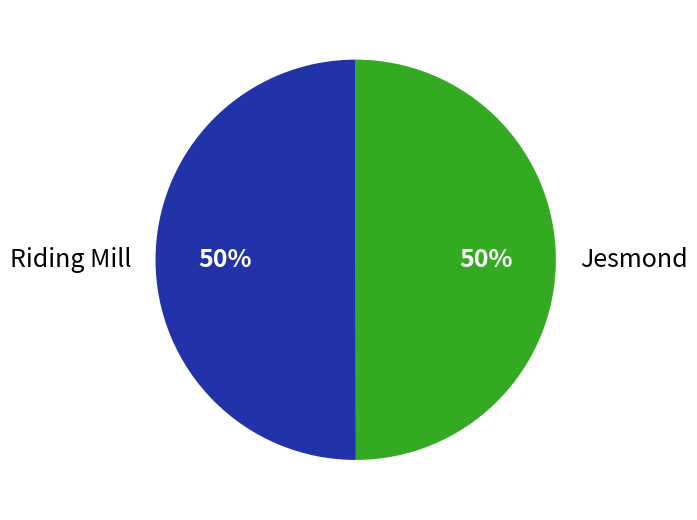

The Jesmond slice represents 36% of the pie. True or false?

False